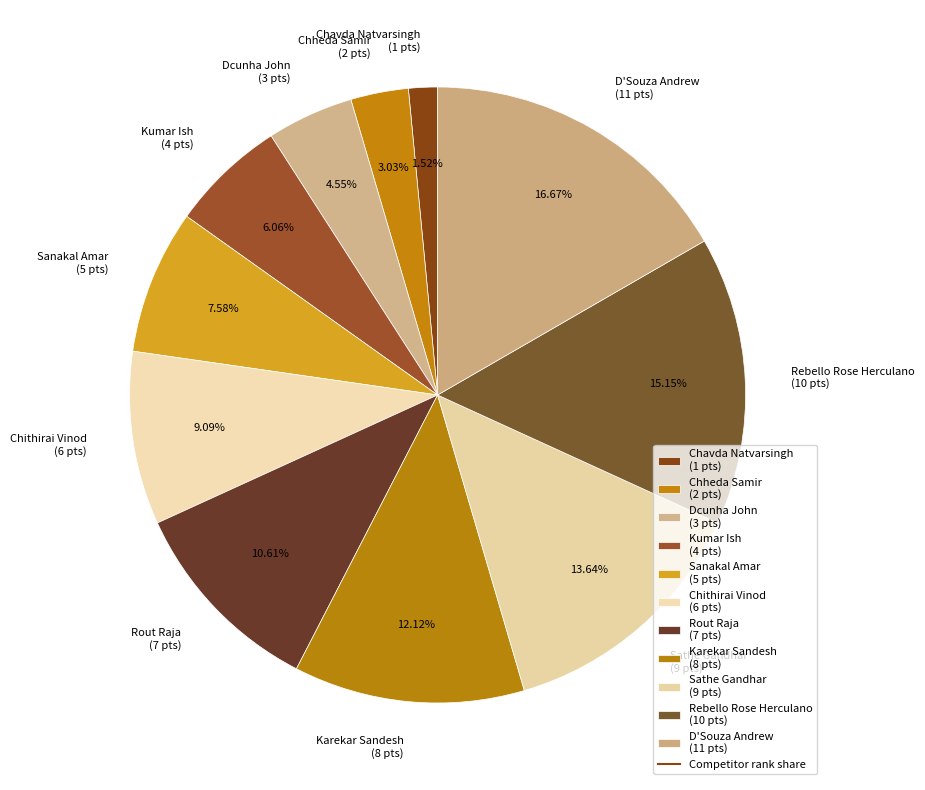

What is the total percentage of Chheda Samir and Dcunha John?

7.6%